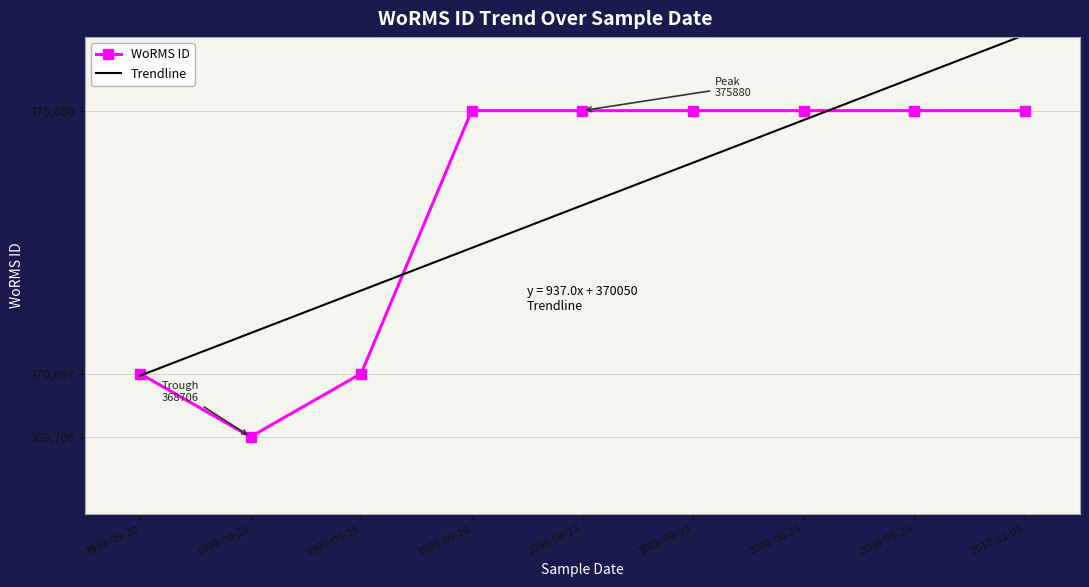

How many distinct data groups are displayed?

1